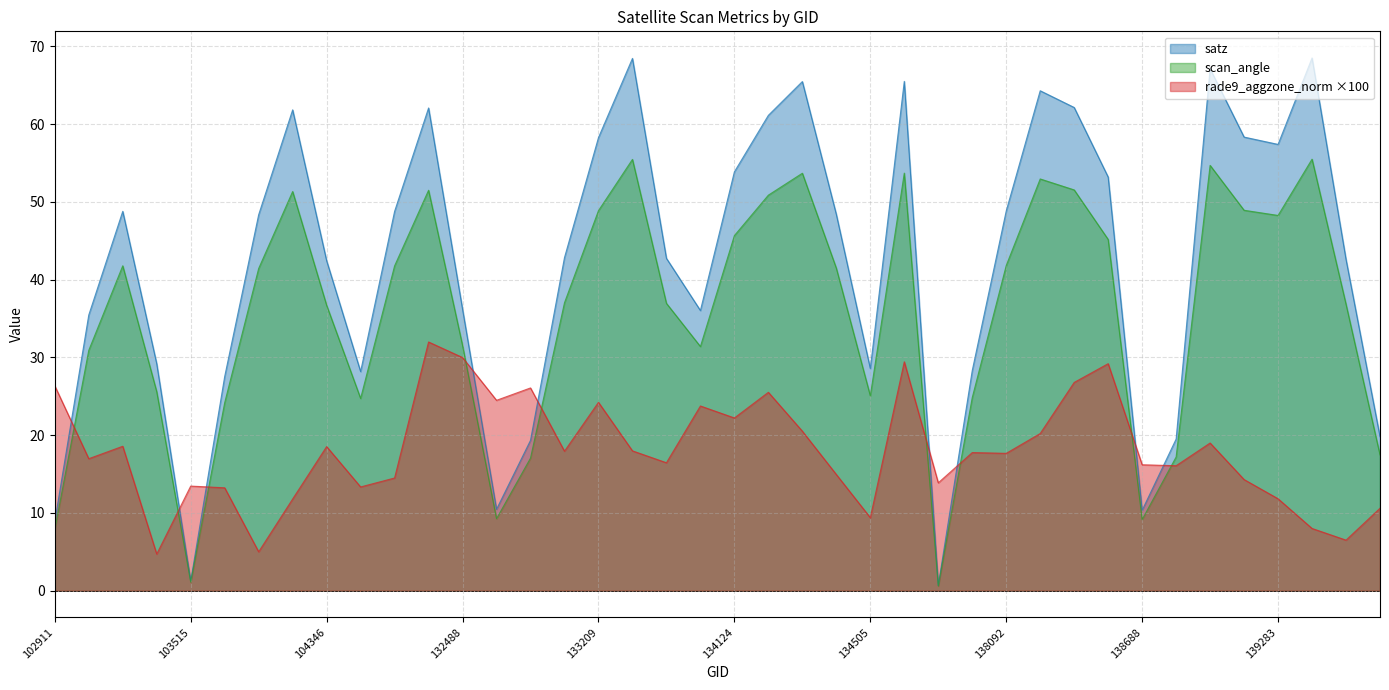

How many lines are shown in the chart?

3